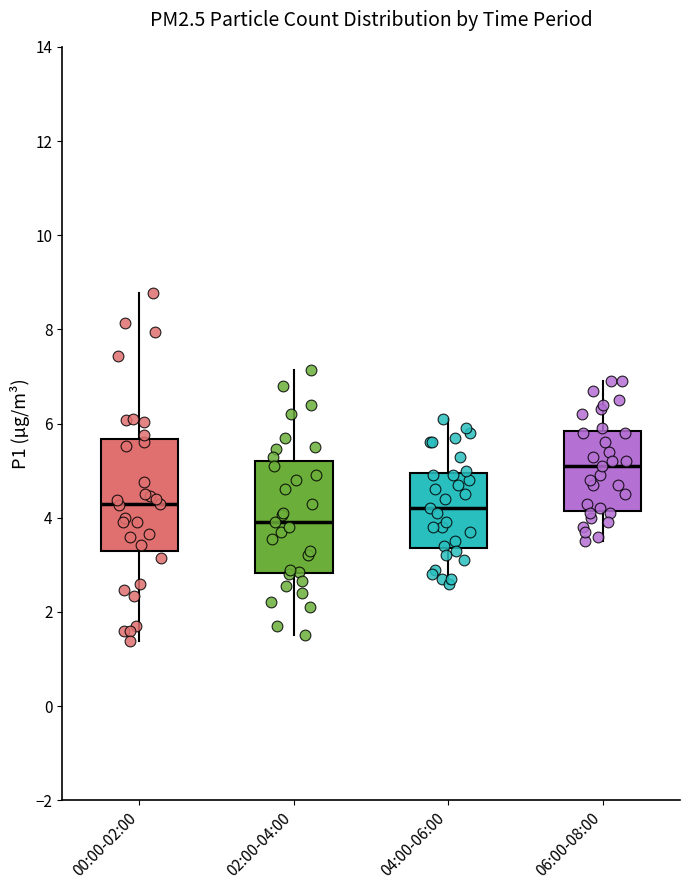

Reading left to right, read every box against the y-axis: the position of its median line, the range the box covers, and the ends of its whiskers. The values are not printed on the chart, so give them approximately, as read against the axis.

00:00-02:00: median 4.4, box 3.2 to 5.6, whiskers 1.4 to 8.8
02:00-04:00: median 4.0, box 2.8 to 5.2, whiskers 1.6 to 7.2
04:00-06:00: median 4.2, box 3.4 to 5.0, whiskers 2.6 to 6.2
06:00-08:00: median 5.2, box 4.2 to 5.8, whiskers 3.6 to 7.0